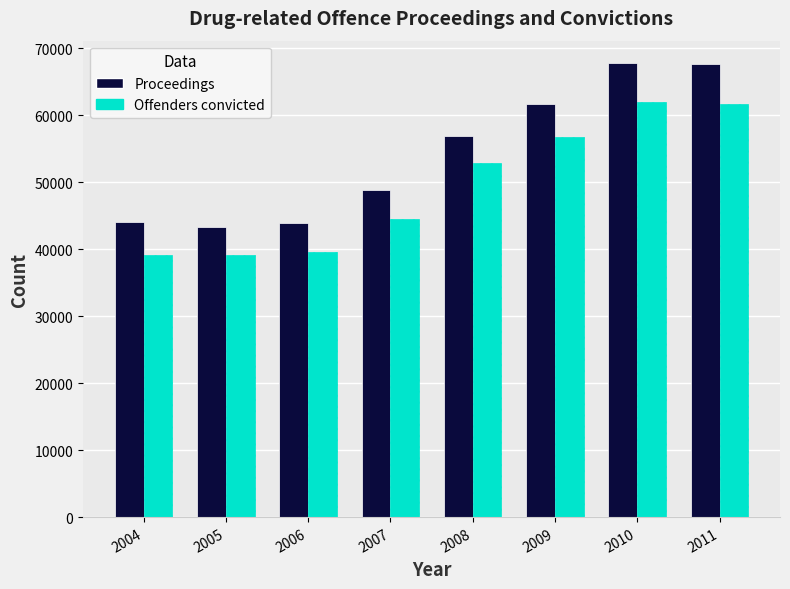

How many groups of bars are there?

8